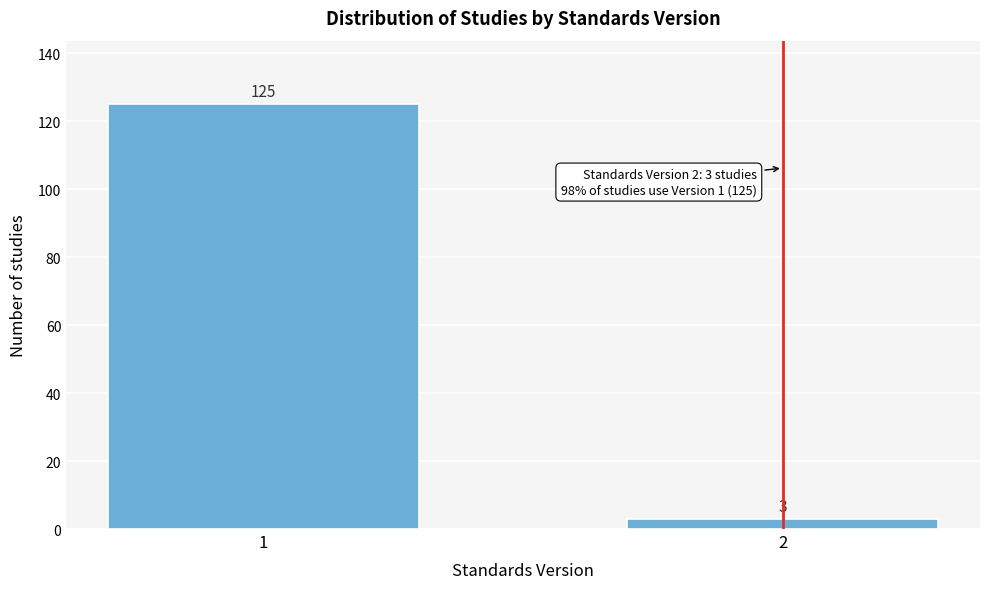

Reading left to right, extract all data points from this chart.

1=125	2=3